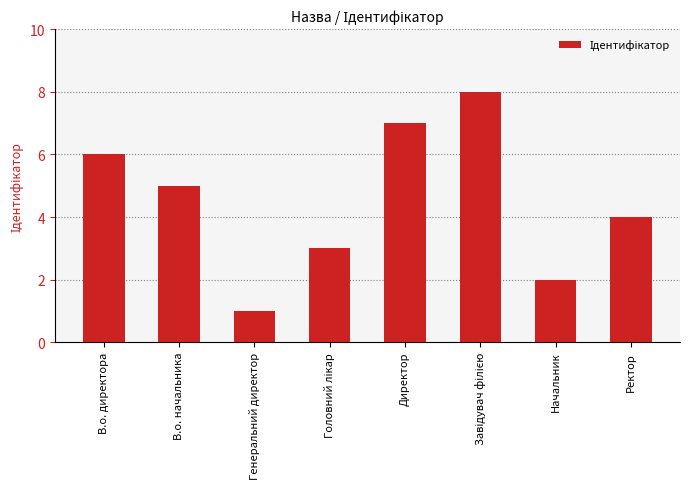

What is the difference between the maximum and second lowest values?

6